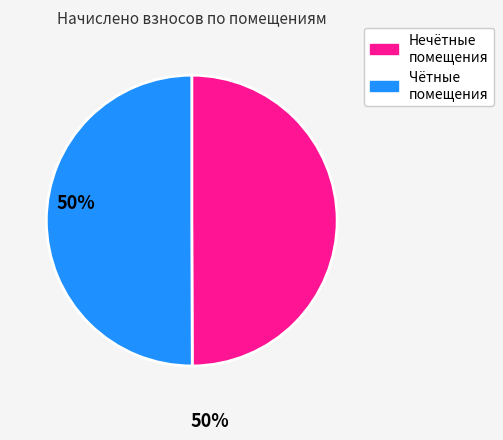

How many slices are in this pie chart?

2